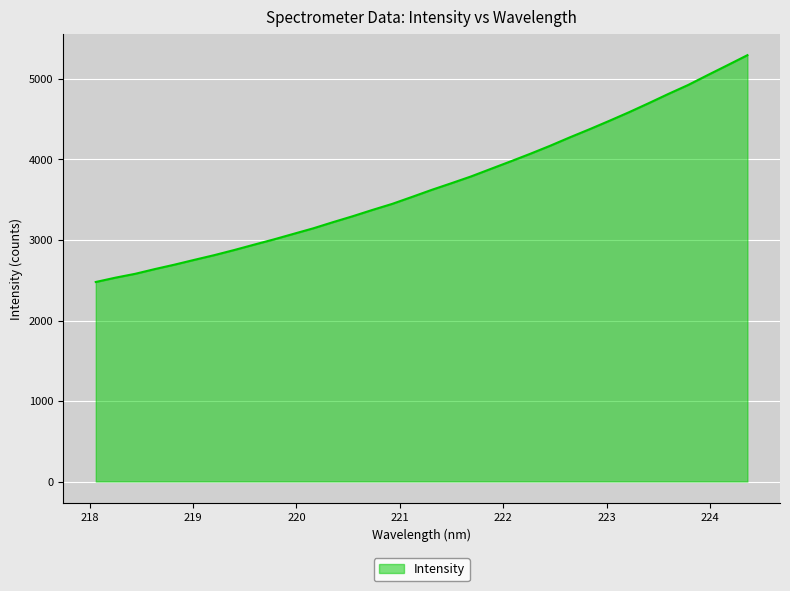

What is the difference between the maximum and minimum values?

2817.4